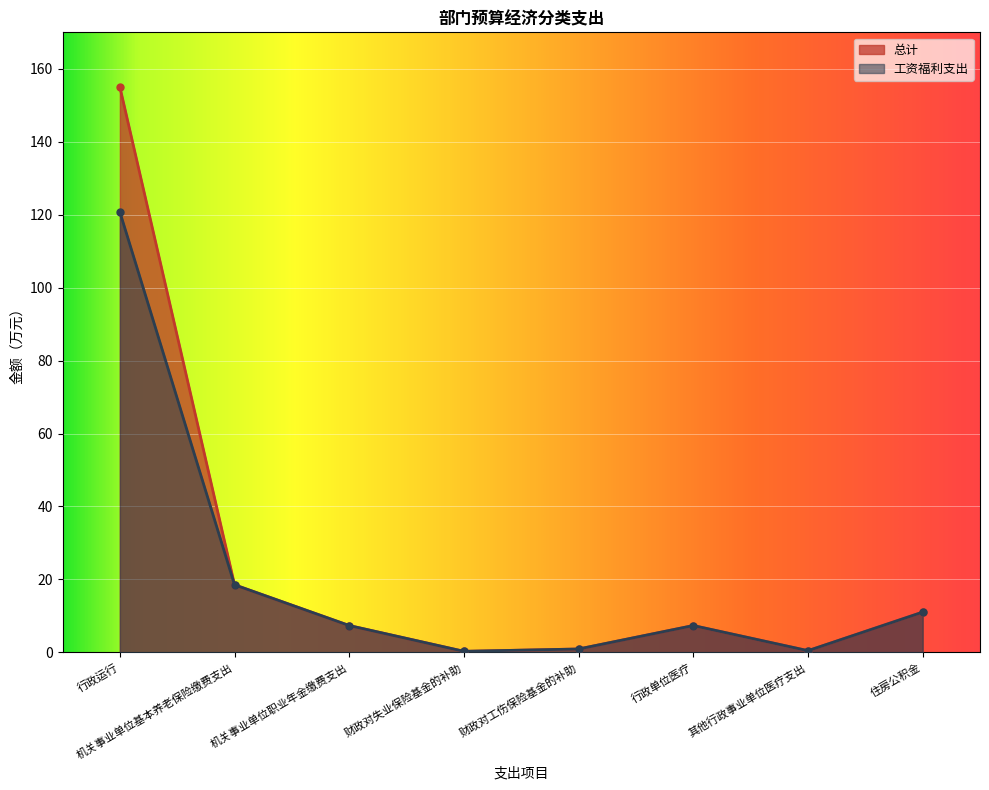

True or false: 工资福利支出 and 总计 intersect in this chart.

False